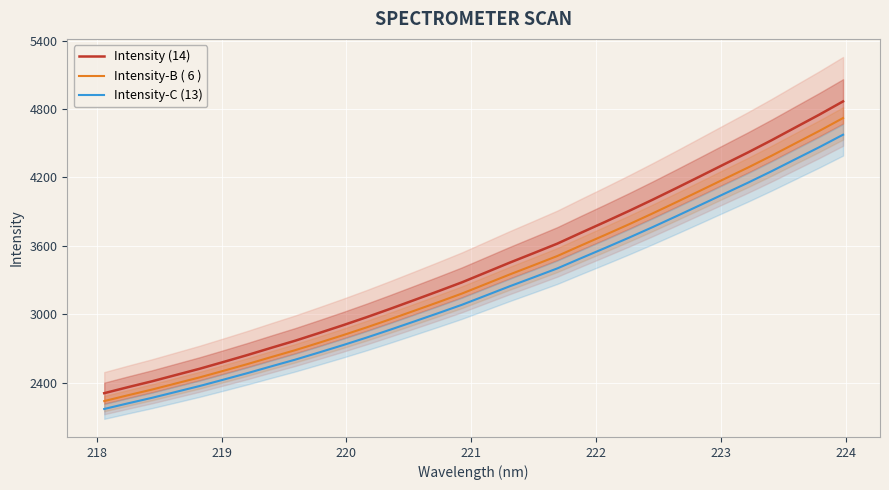

Count the number of categories in the chart.

32